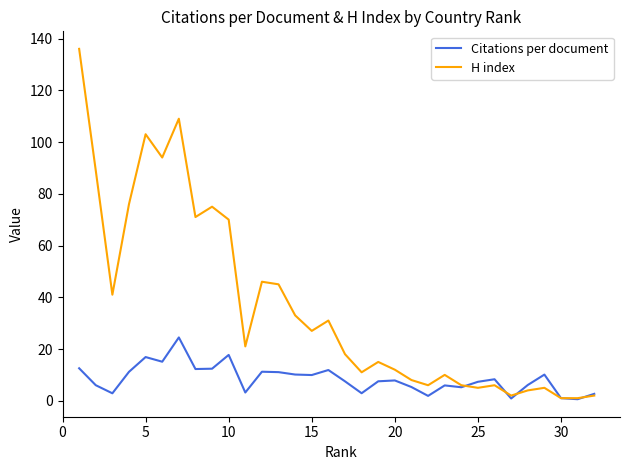

True or false: H index and Citations per document cross at least once.

True